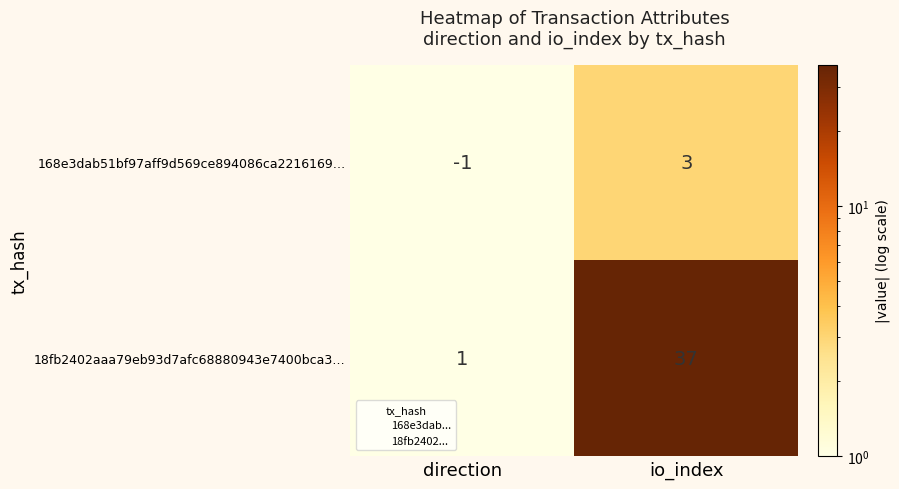

Reading left to right, list all the values displayed in this chart.

168e3dab51bf97aff9d569ce894086ca2216169…: -1	3
18fb2402aaa79eb93d7afc68880943e7400bca3…: 1	37